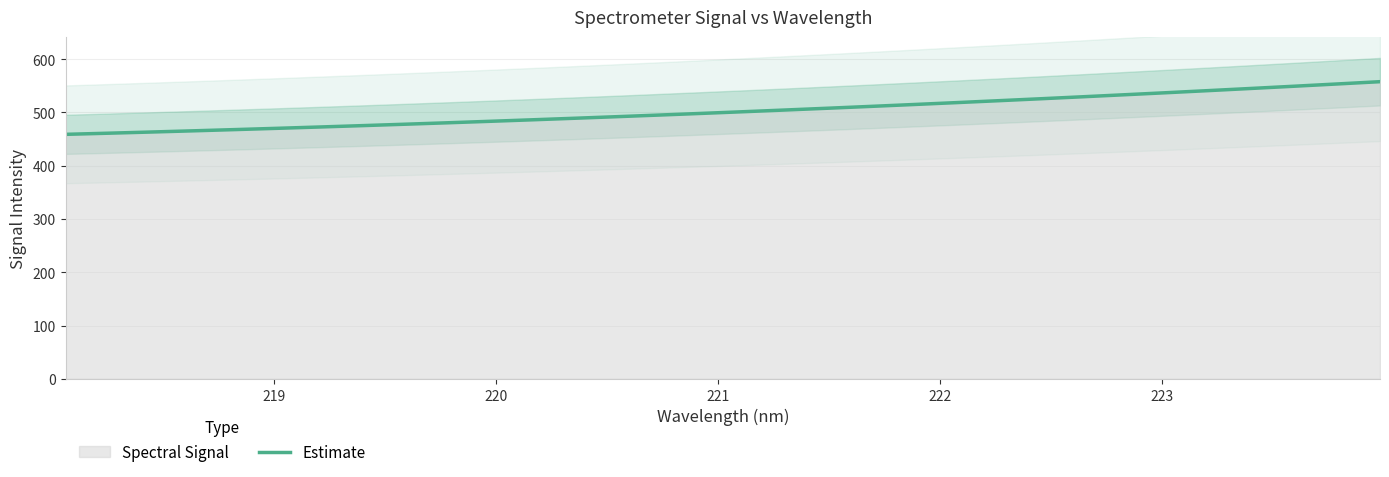

What is the value of the 16th point from the left?

498.2